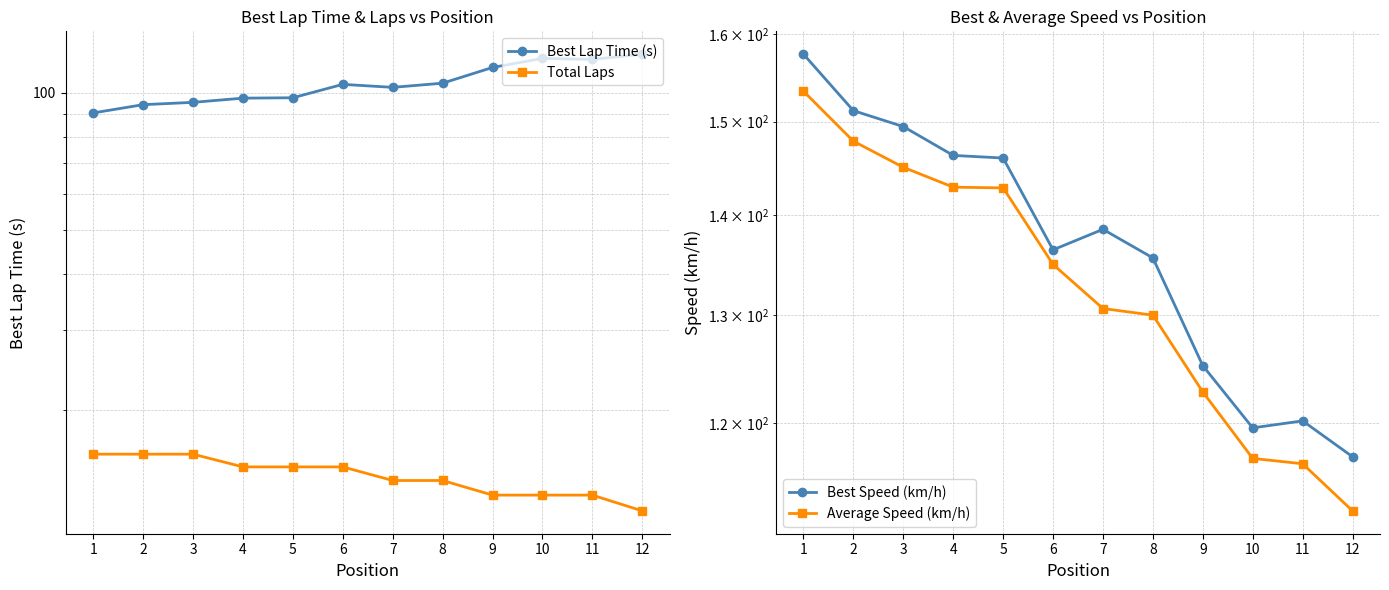

What is the average value of the Best Speed (km/h) series?

136.9